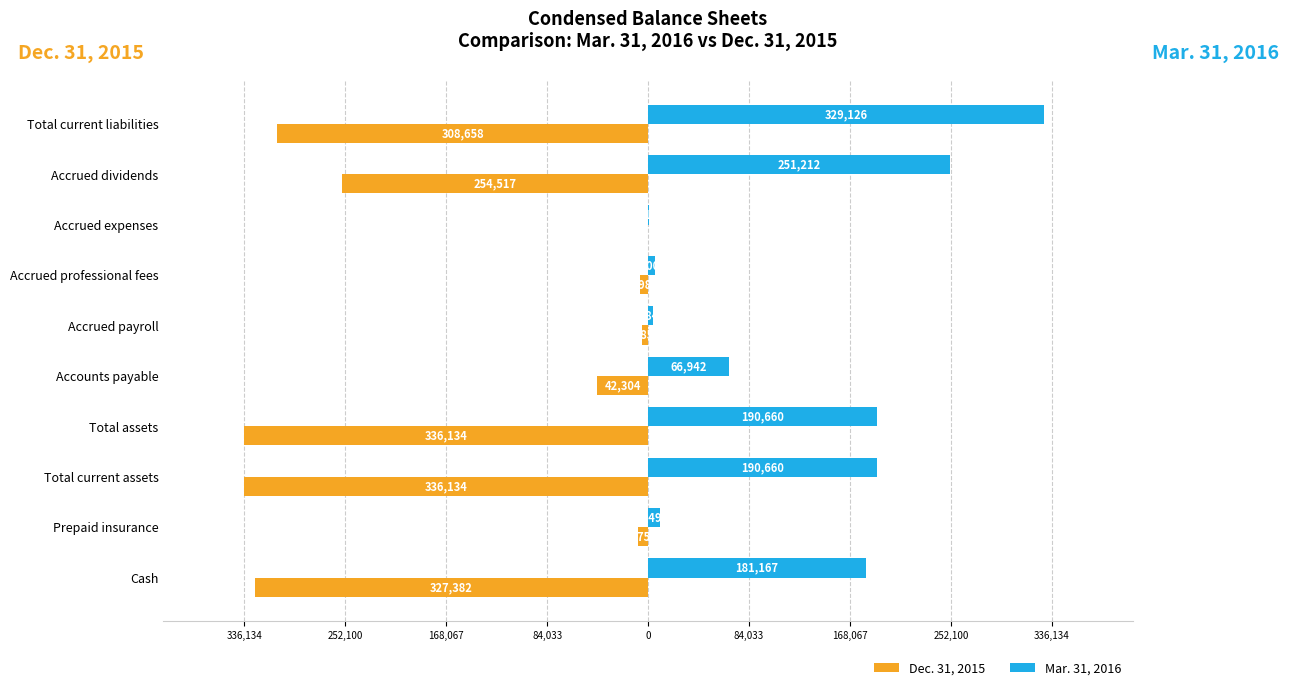

What are all the series names shown in the legend?

Dec. 31, 2015, Mar. 31, 2016